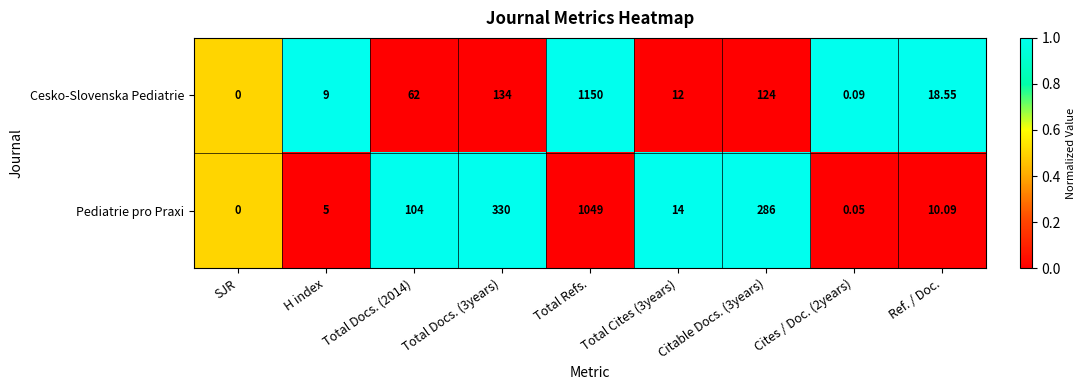

Which series changed the most between SJR and Total Docs. (2014)?

Pediatrie pro Praxi